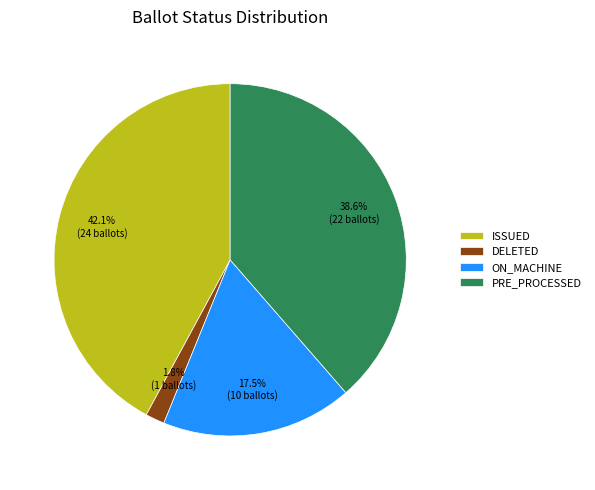

What portion of the pie excludes ISSUED?

57.9%